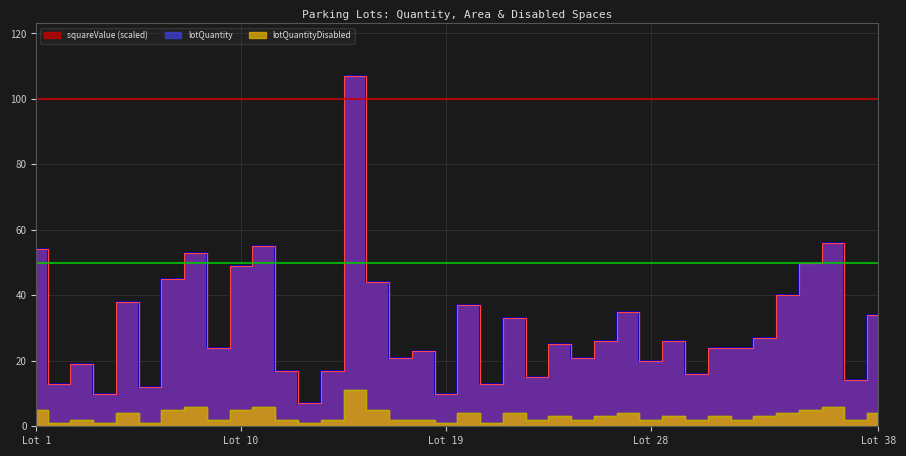

The lotQuantityDisabled series shows 2 at 3. True or false?

True